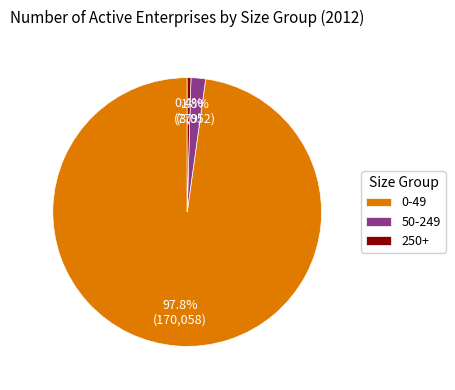

How many segments does this pie chart have?

3